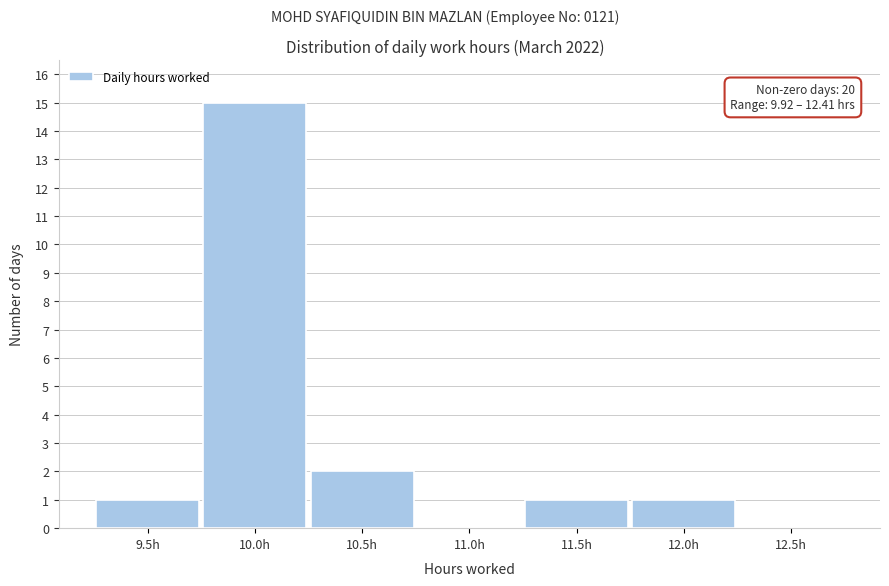

Reading left to right, list all the values displayed in this chart.

9.5h=1	10.0h=15	10.5h=2	11.0h=0	11.5h=1	12.0h=1	12.5h=0